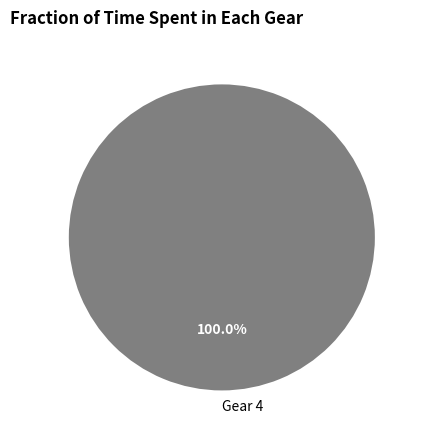

How many slices are in this pie chart?

1